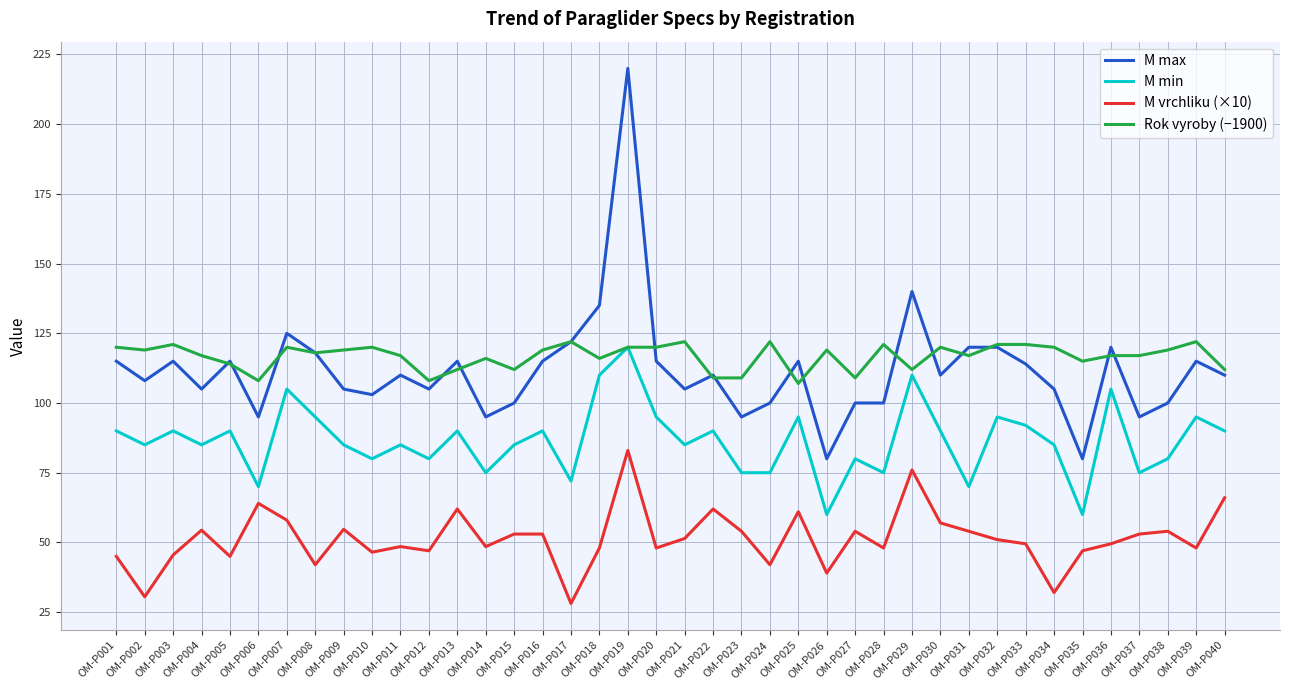

What is the spread (max minus min) of values at OM-P040?

46.0